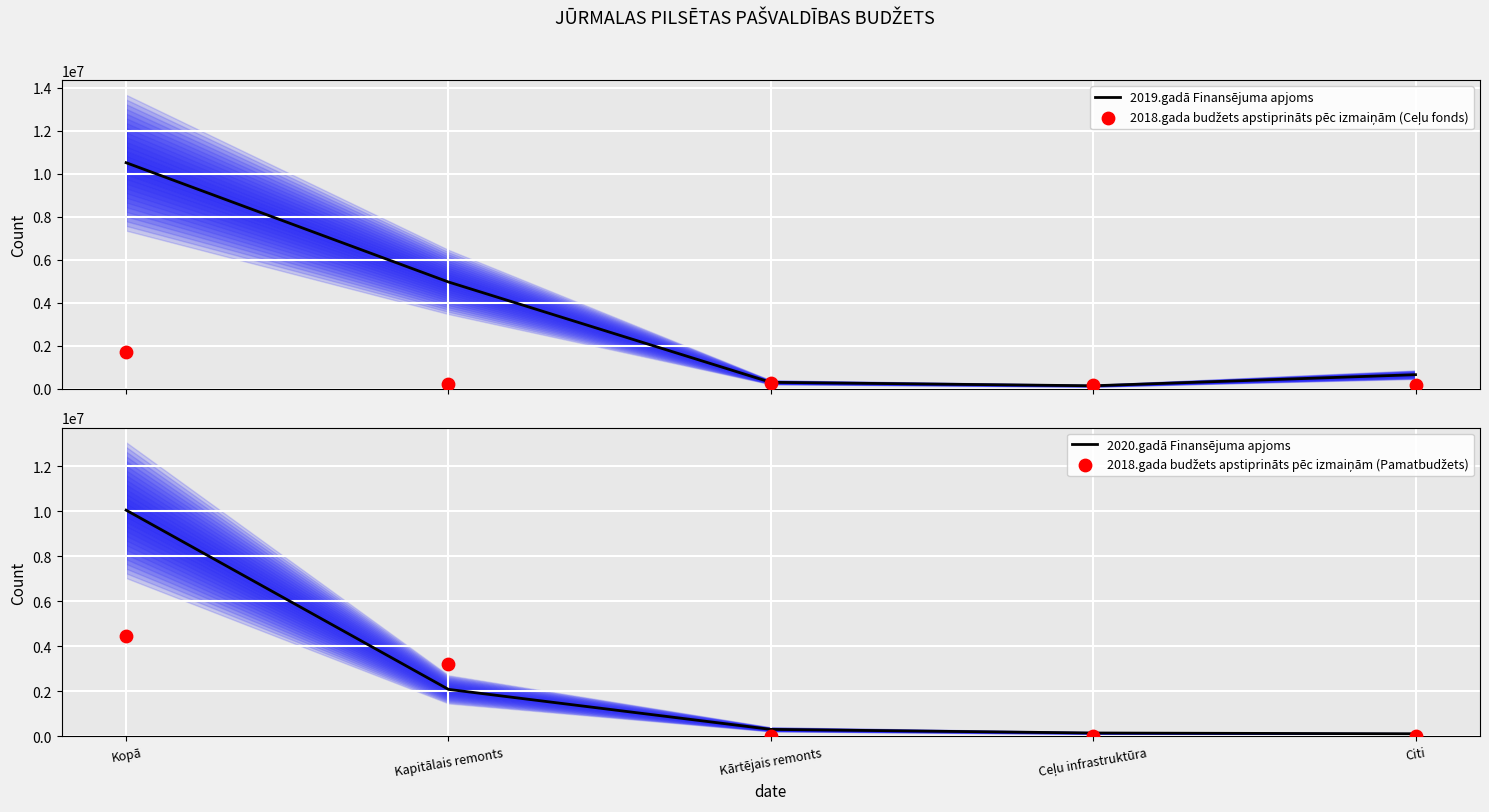

Which series has the largest total across all categories?

2019.gadā Finansējuma apjoms